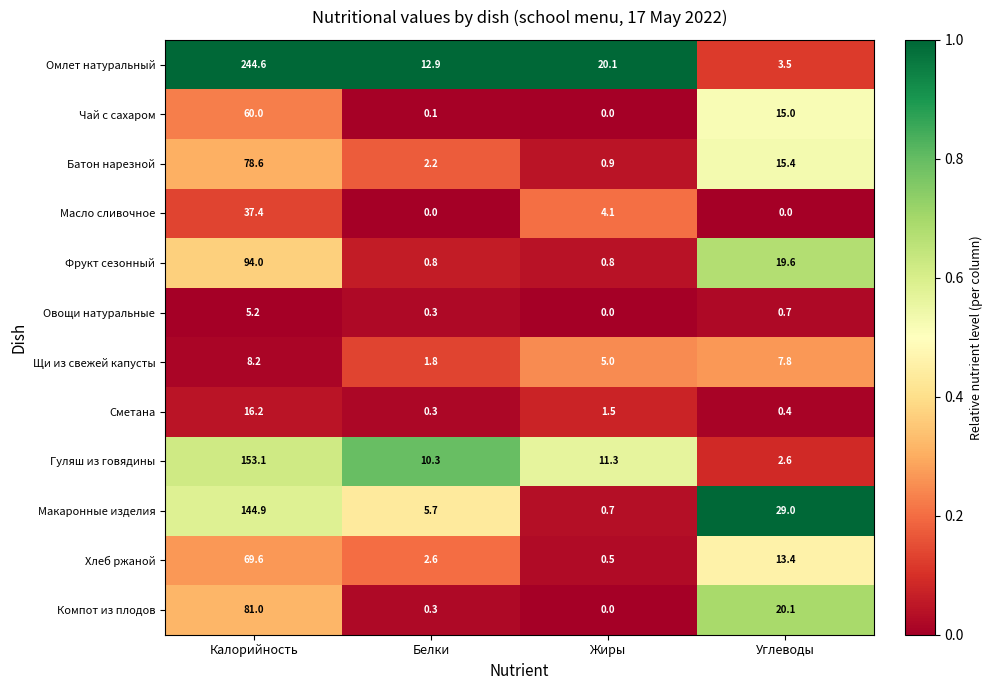

Which category has the highest value in the Батон нарезной series?

Калорийность